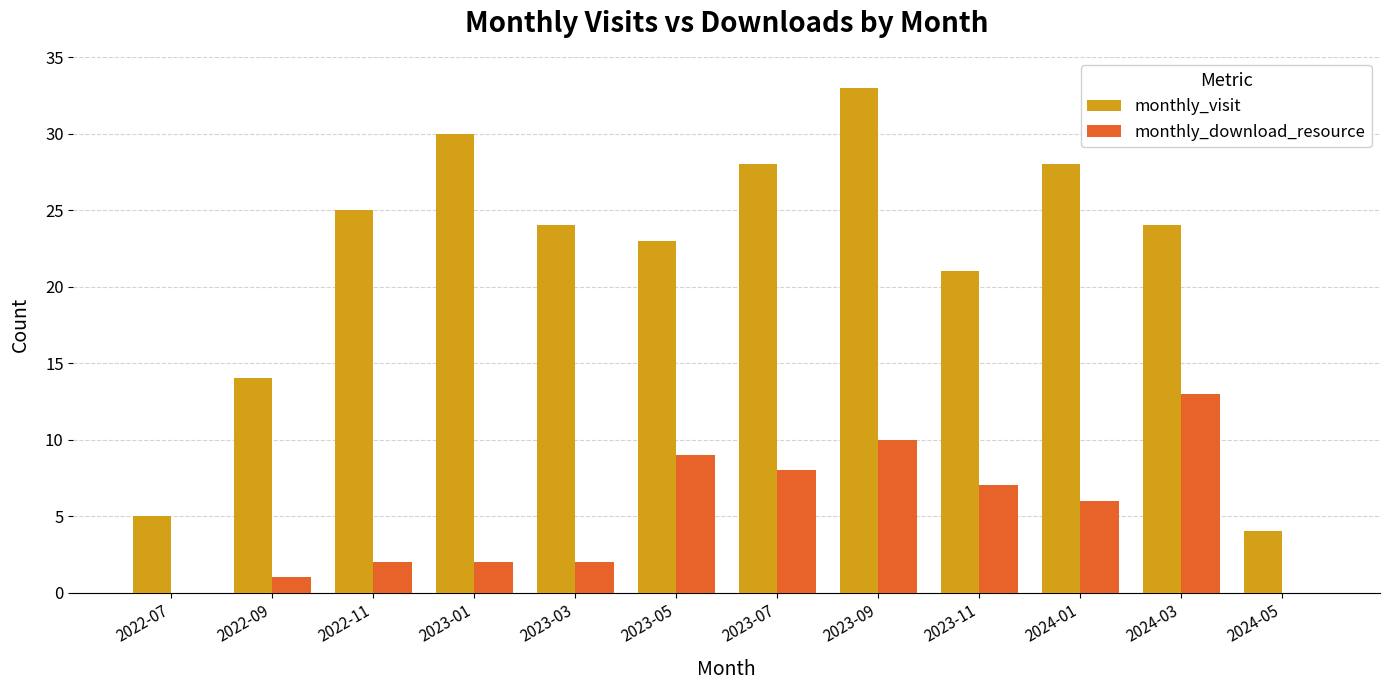

Which category has the highest value across all series?

2023-09